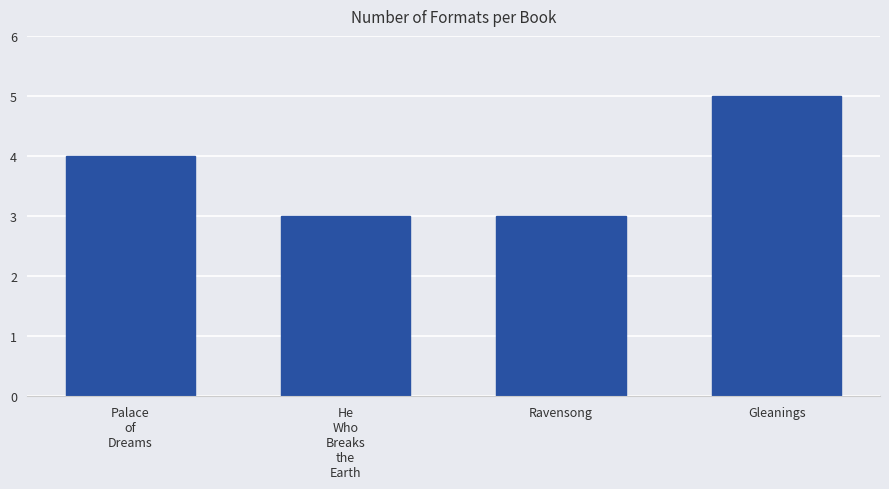

The chart shows a value of 5 at Palace
of
Dreams. True or false?

False